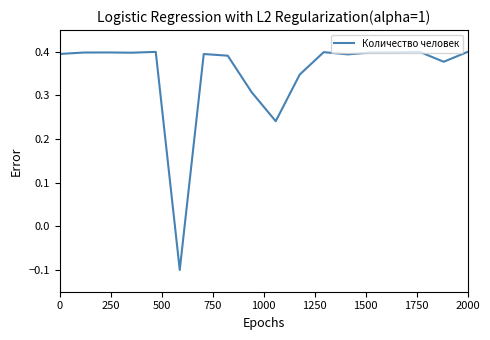

How many values are below 0?

1